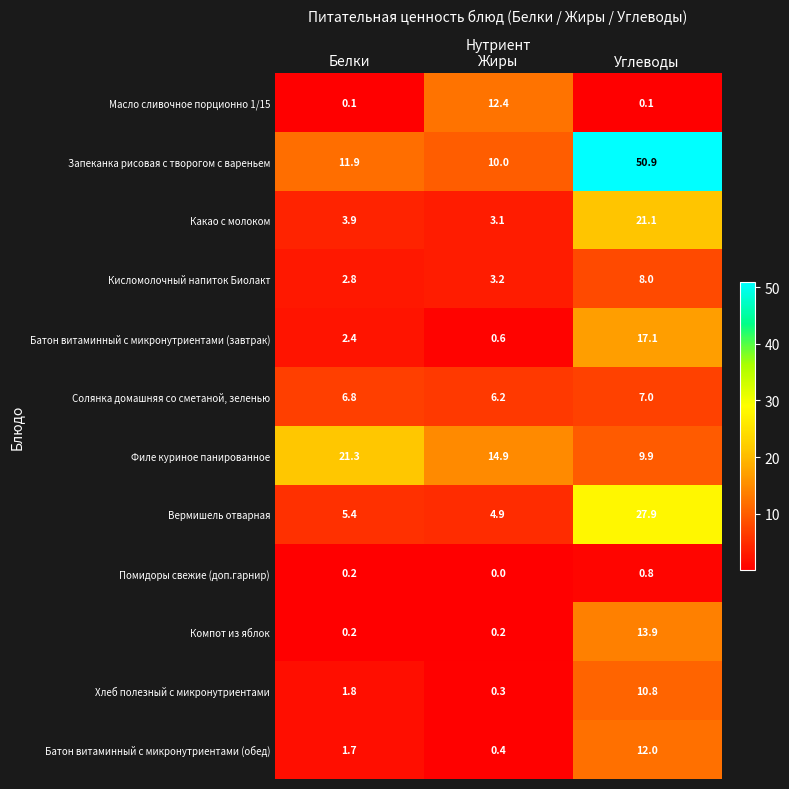

What is the difference between the maximum and minimum values in the Батон витаминный с микронутриентами (завтрак) series?

16.5